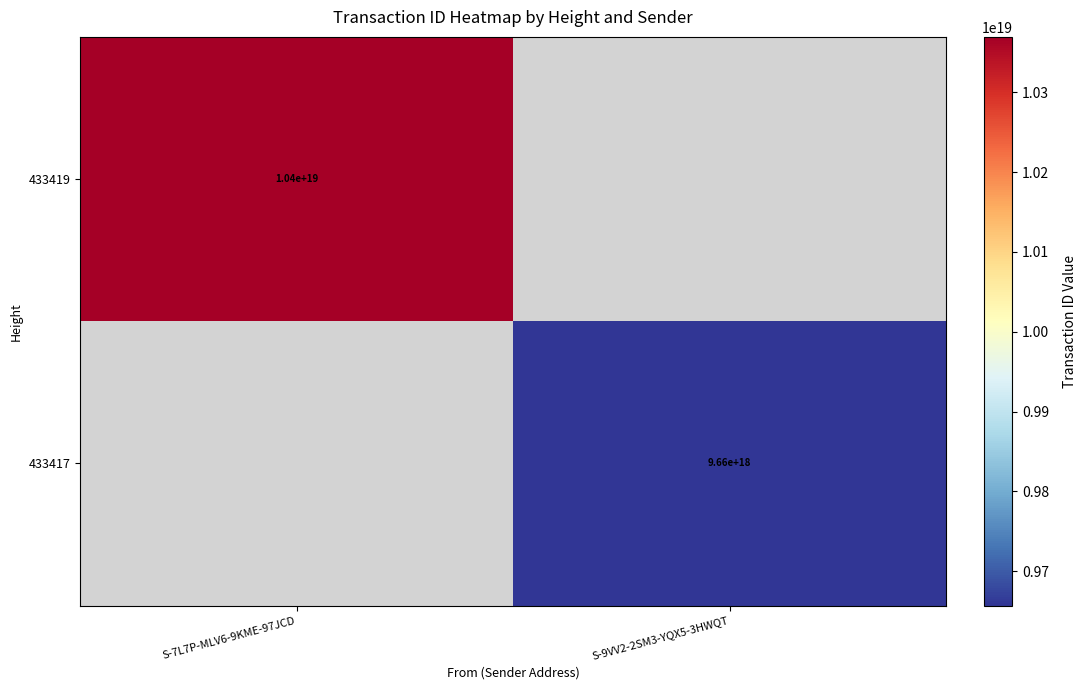

True or false: 433419 has a value of 6545338770758510592 at S-7L7P-MLV6-9KME-97JCD.

False